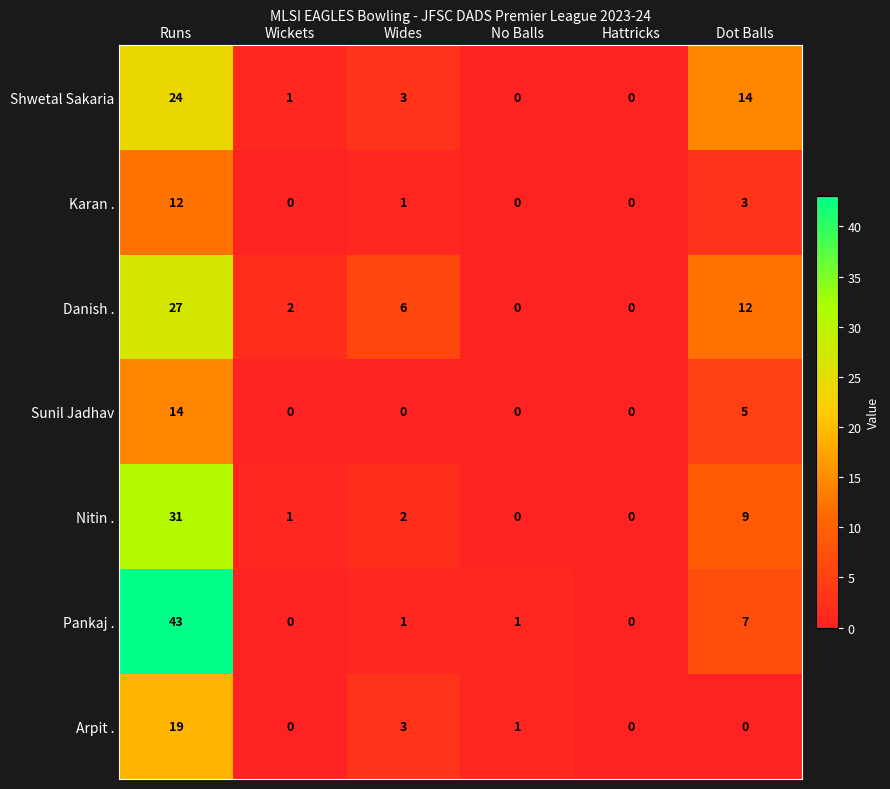

Which series has the largest range (max minus min)?

Pankaj .